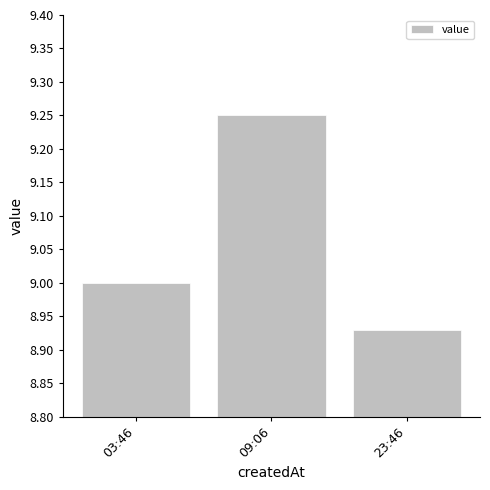

How many data points are less than 9?

1